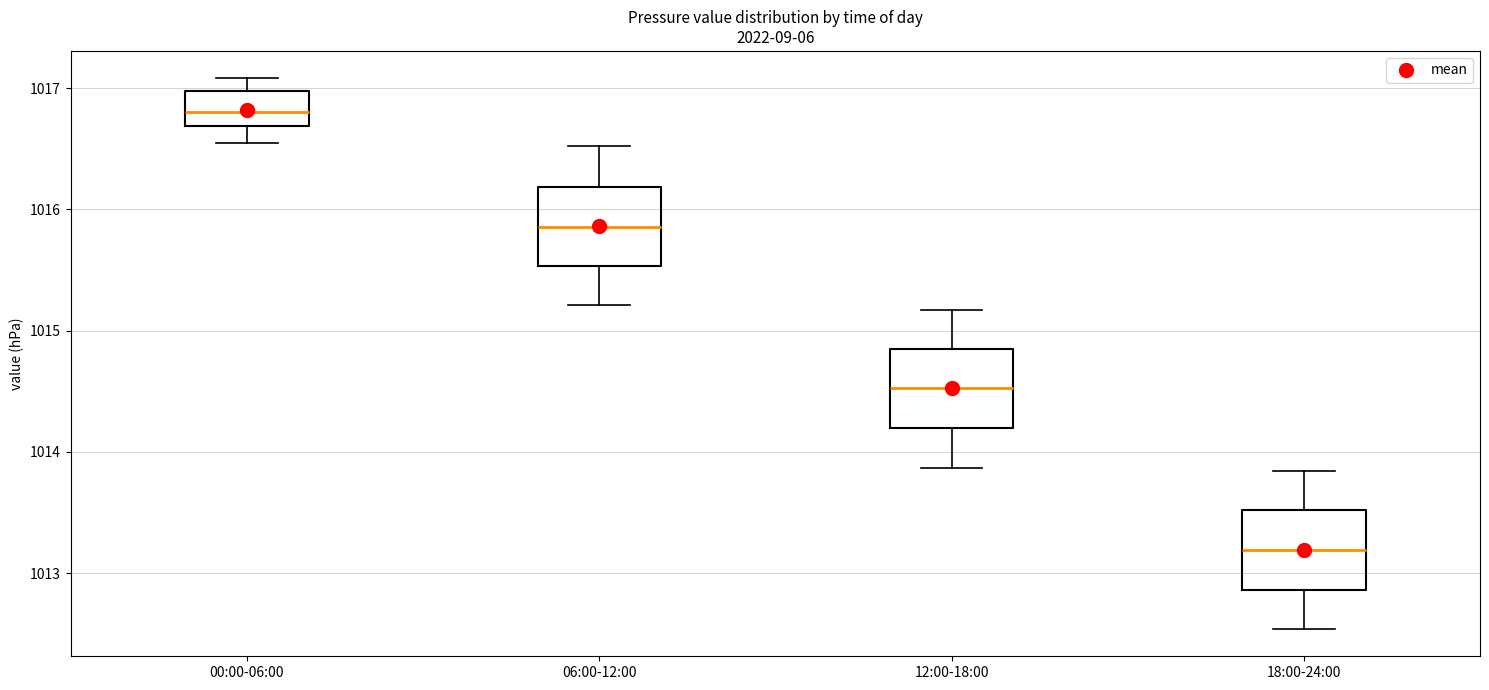

Which box's median line is the highest?

00:00-06:00